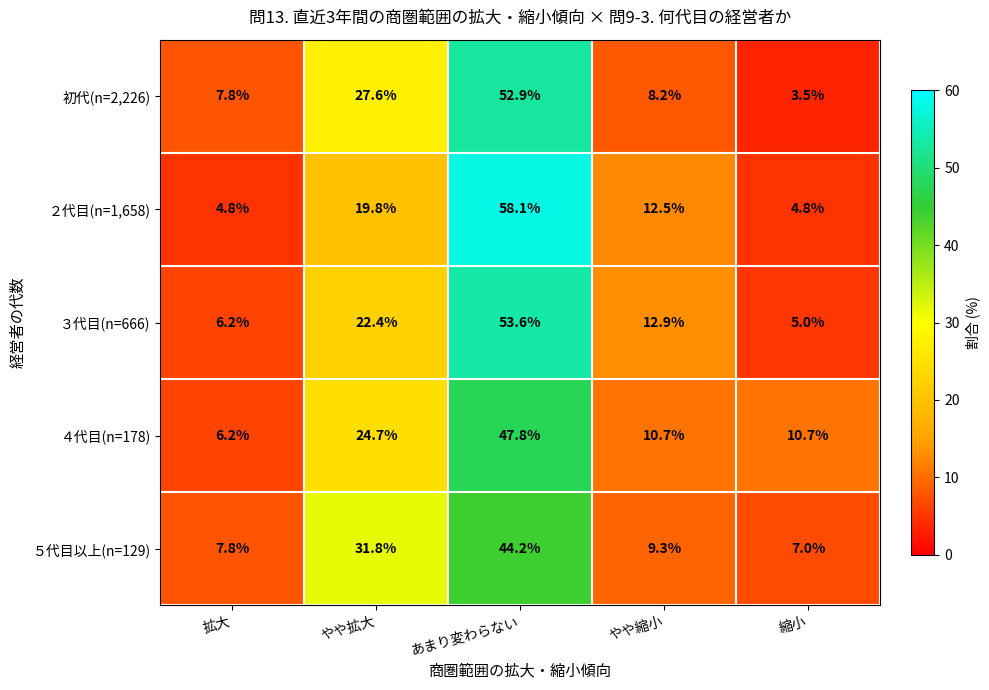

The value of ４代目(n=178) at 縮小 is 15.8. True or false?

False